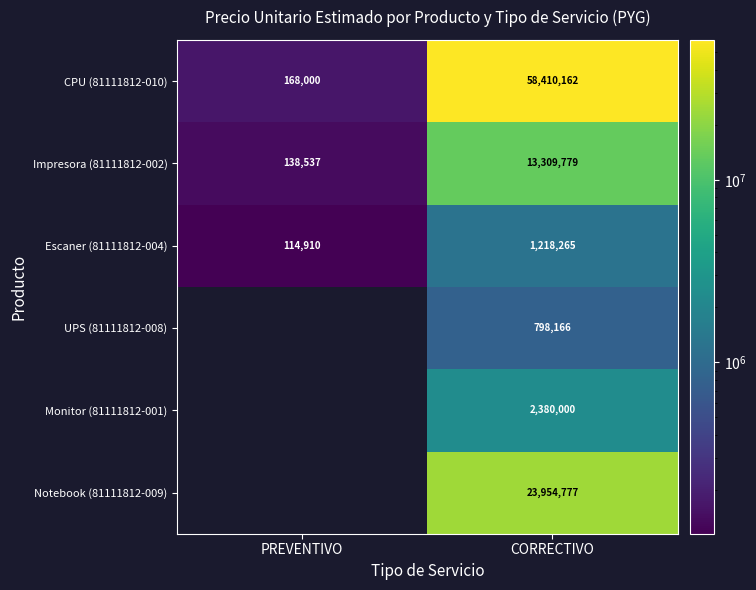

Which has a higher value, CORRECTIVO or PREVENTIVO?

CORRECTIVO